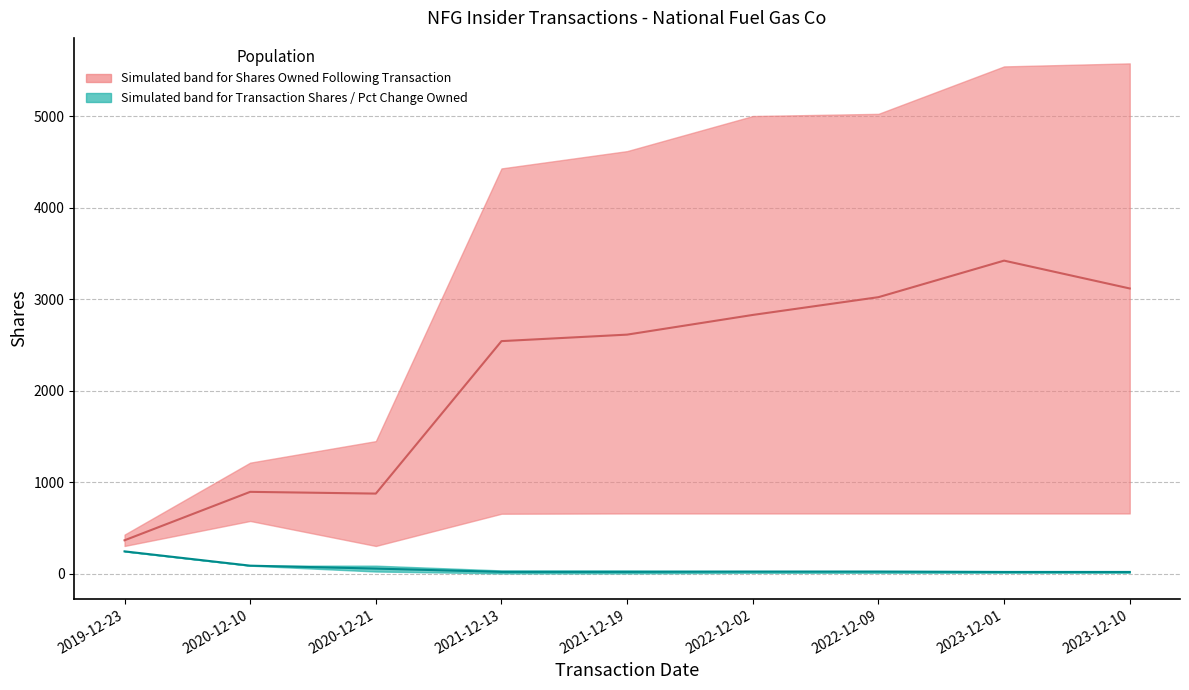

Which category has the highest value in the Transaction Shares / Pct Change median series?

2019-12-23